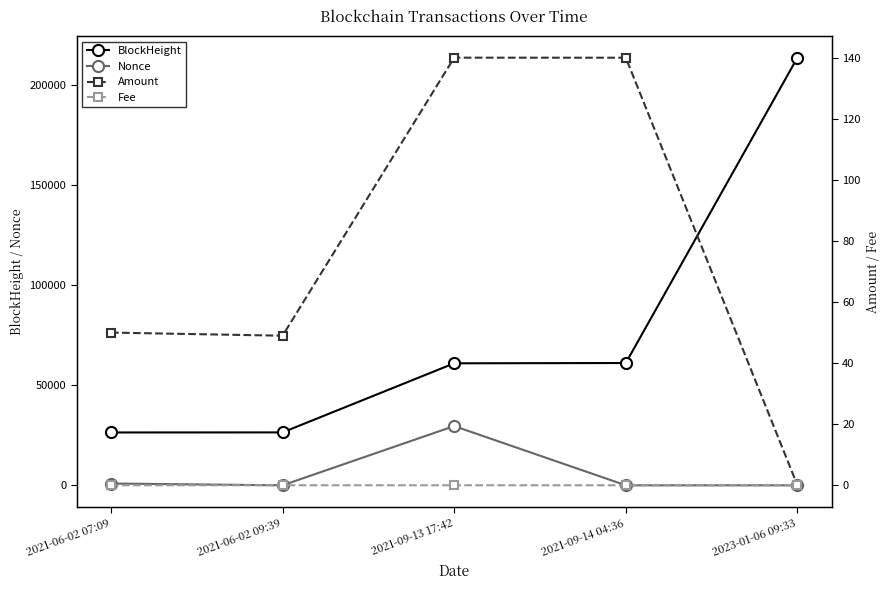

What is the label of the 4th point from the right?

2021-06-02 09:39